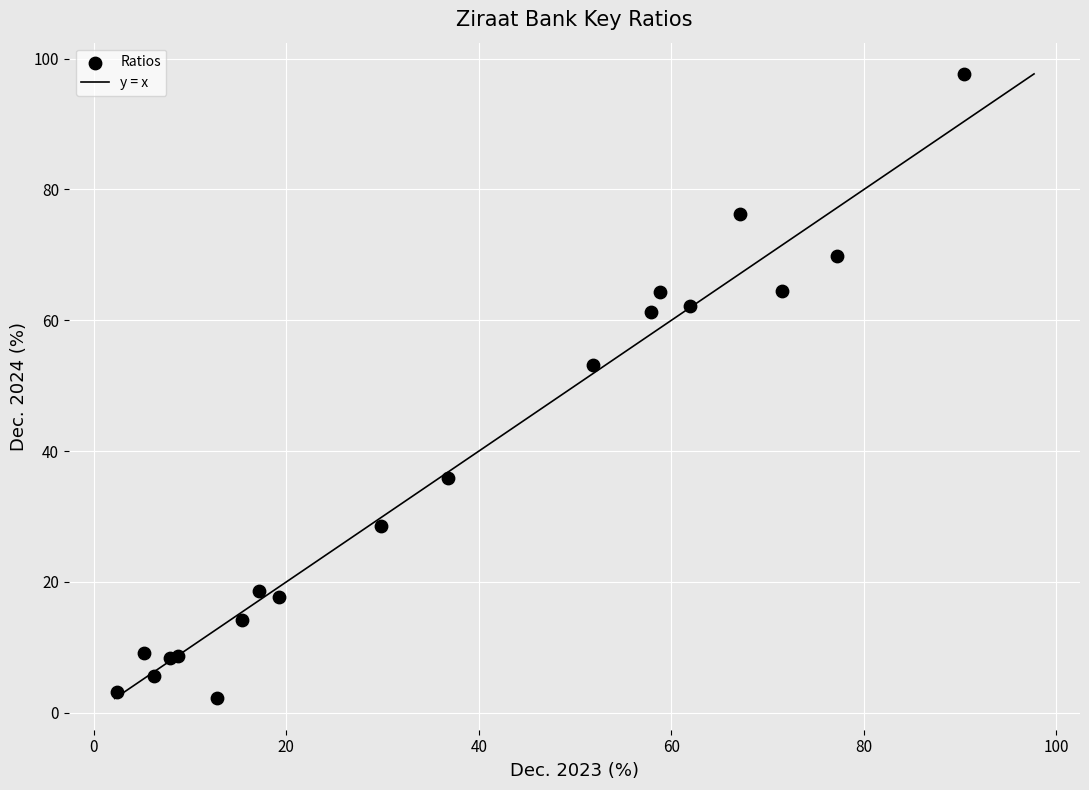

What Y value in the scatter plot is closest to 49?

53.2